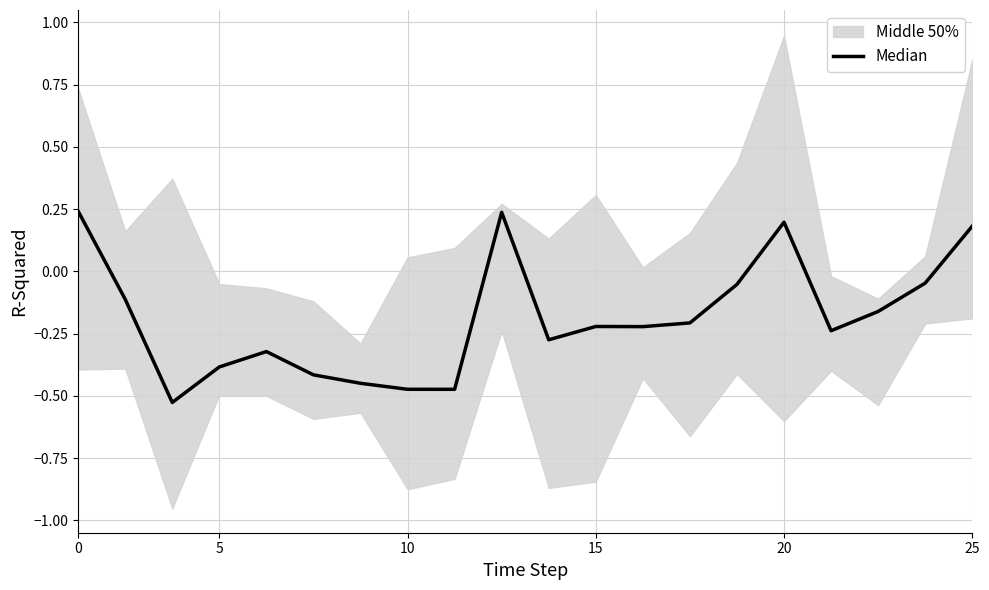

How many lines are shown in the chart?

1